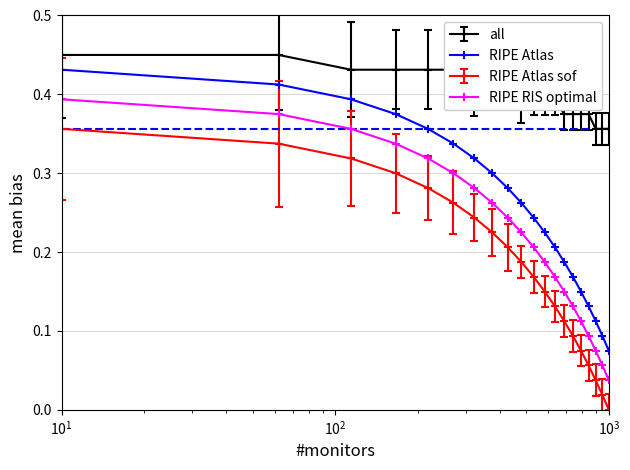

At how many categories does at least one series exceed 0?

20